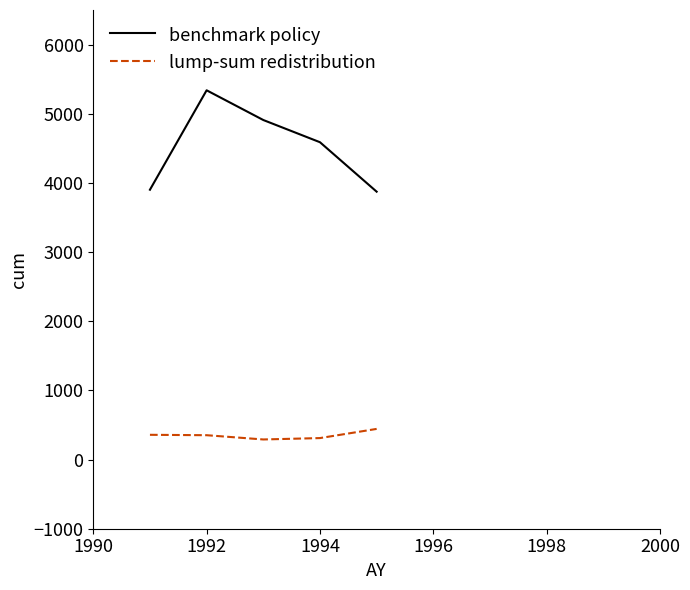

True or false: benchmark policy and lump-sum redistribution intersect in this chart.

False